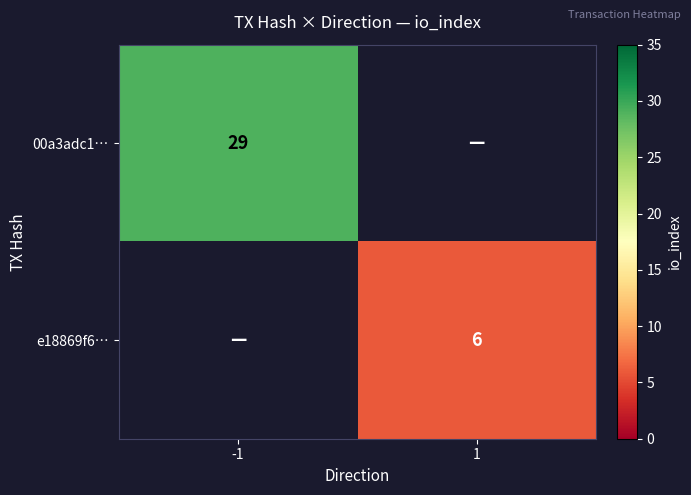

The value of e18869f6… at 1 is 6. True or false?

True